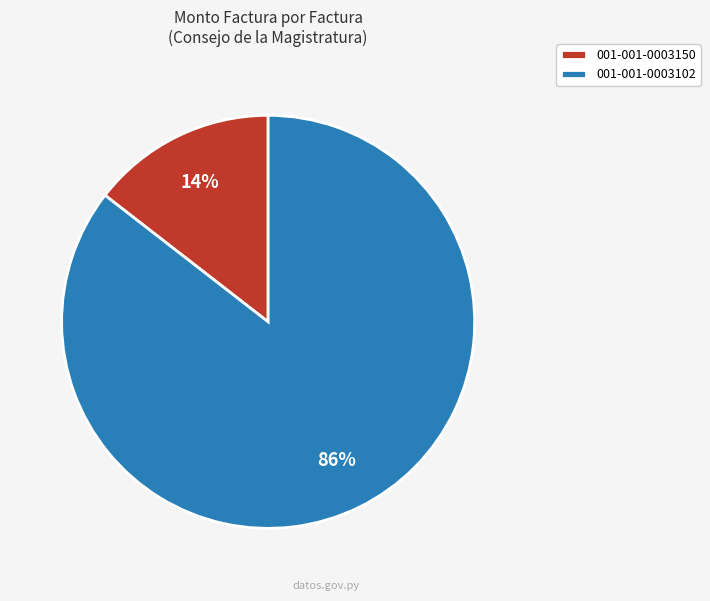

Count the number of slices in the pie.

2